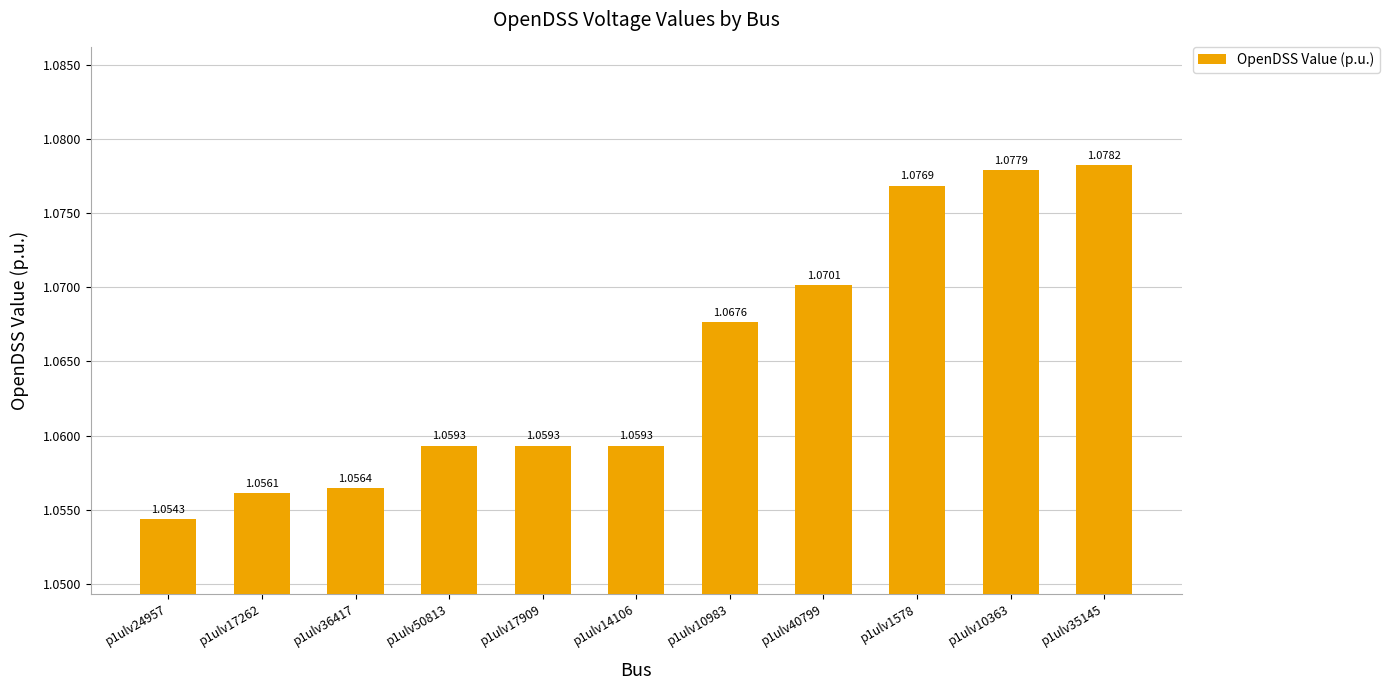

Which has a higher value, p1ulv10983 or p1ulv10363?

p1ulv10363